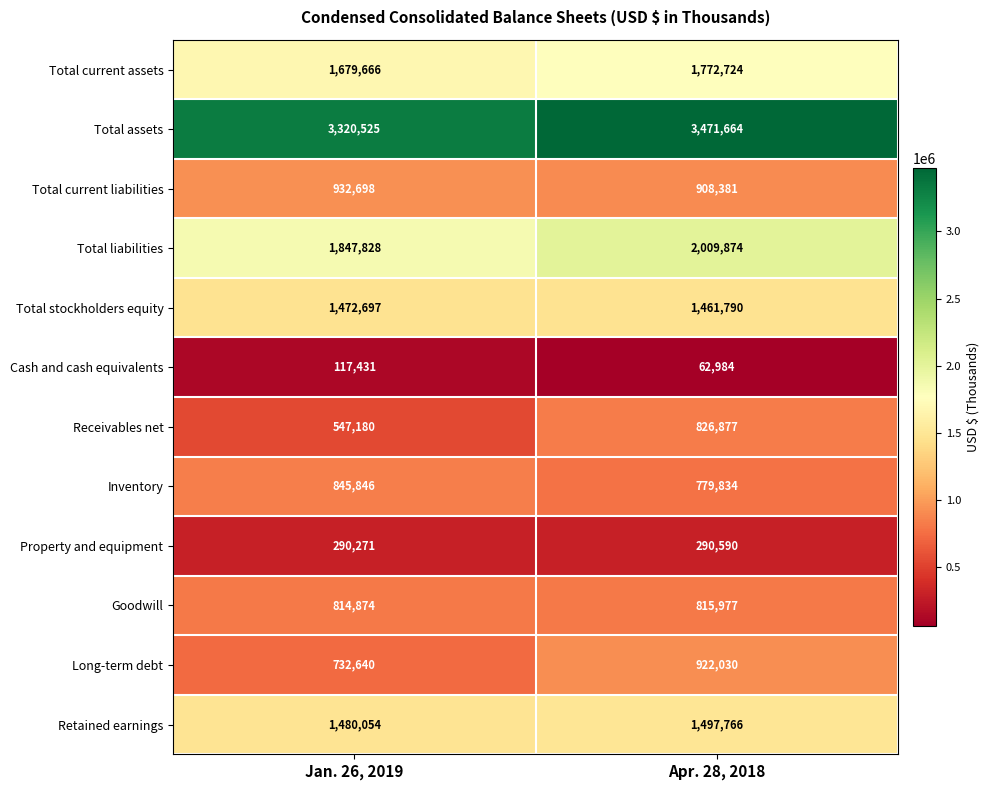

Between Jan. 26, 2019 and Apr. 28, 2018, which series saw the biggest shift?

Receivables net